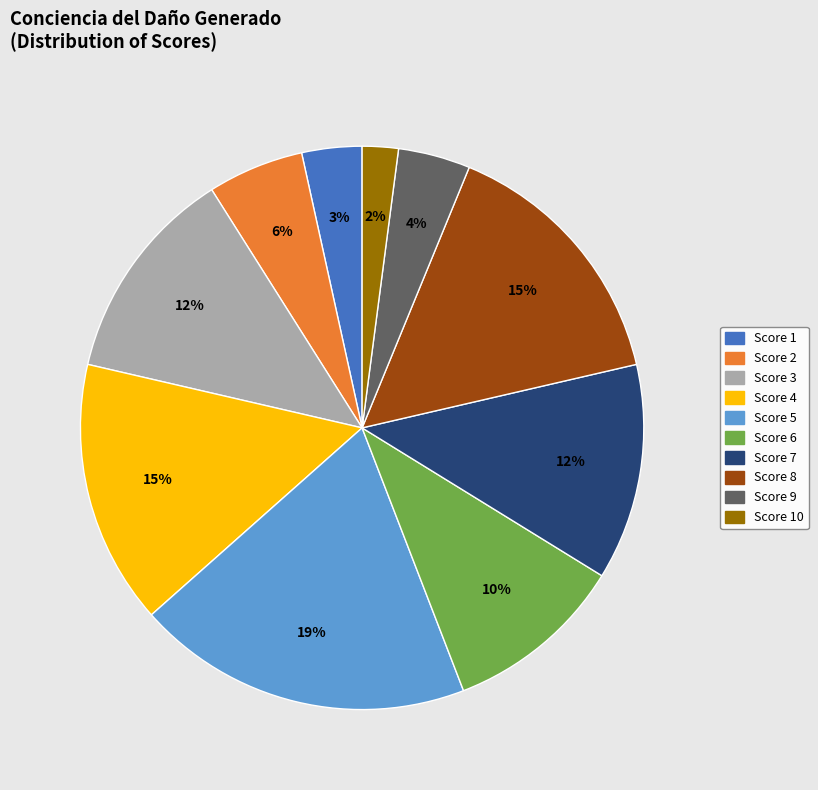

Is there any slice that represents more than half of the pie?

No